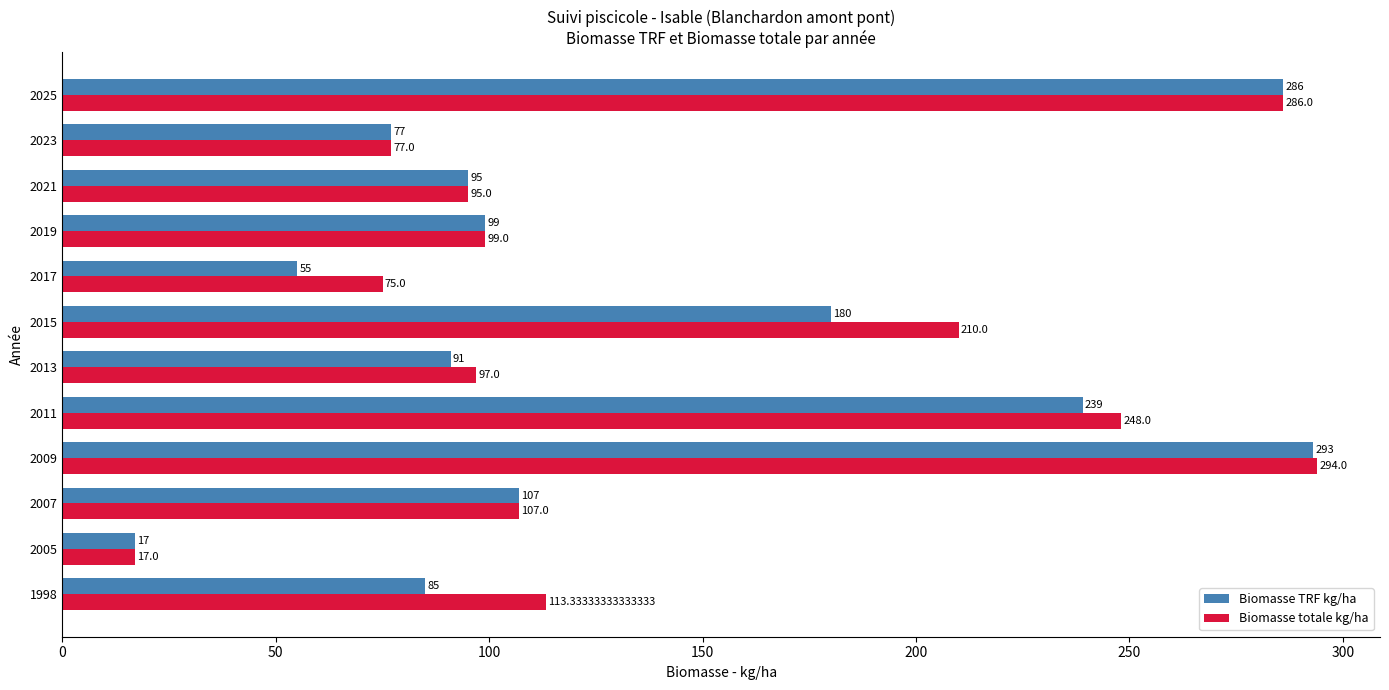

What is the average value of the Biomasse totale kg/ha series?

143.2